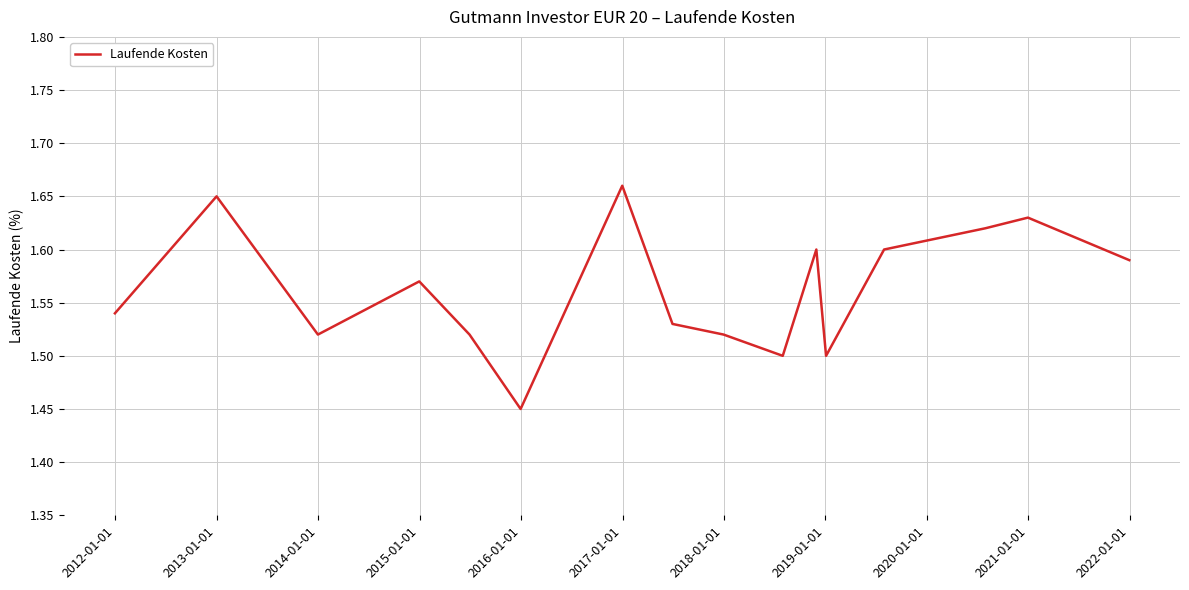

Does the chart have visible grid lines?

Yes